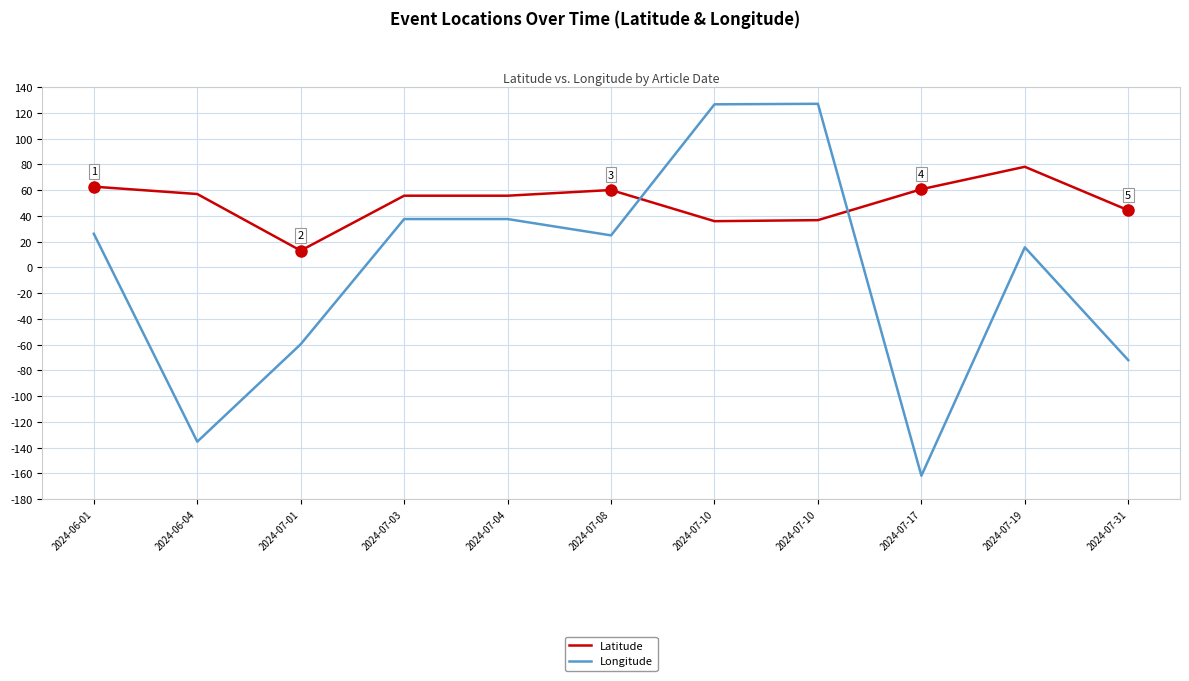

Is this an area chart (filled region under the line)?

No